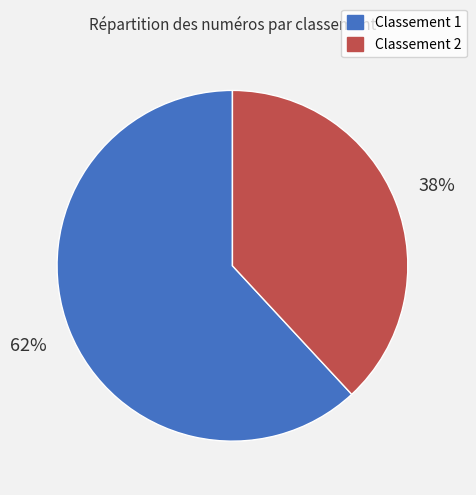

How many slices are in this pie chart?

2